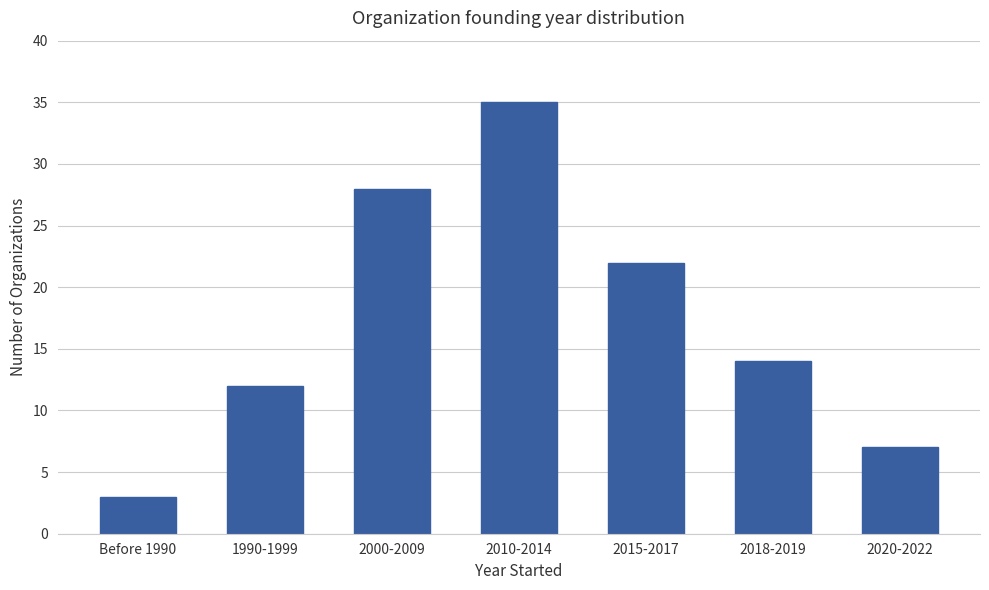

Which has a higher value, 2000-2009 or Before 1990?

2000-2009